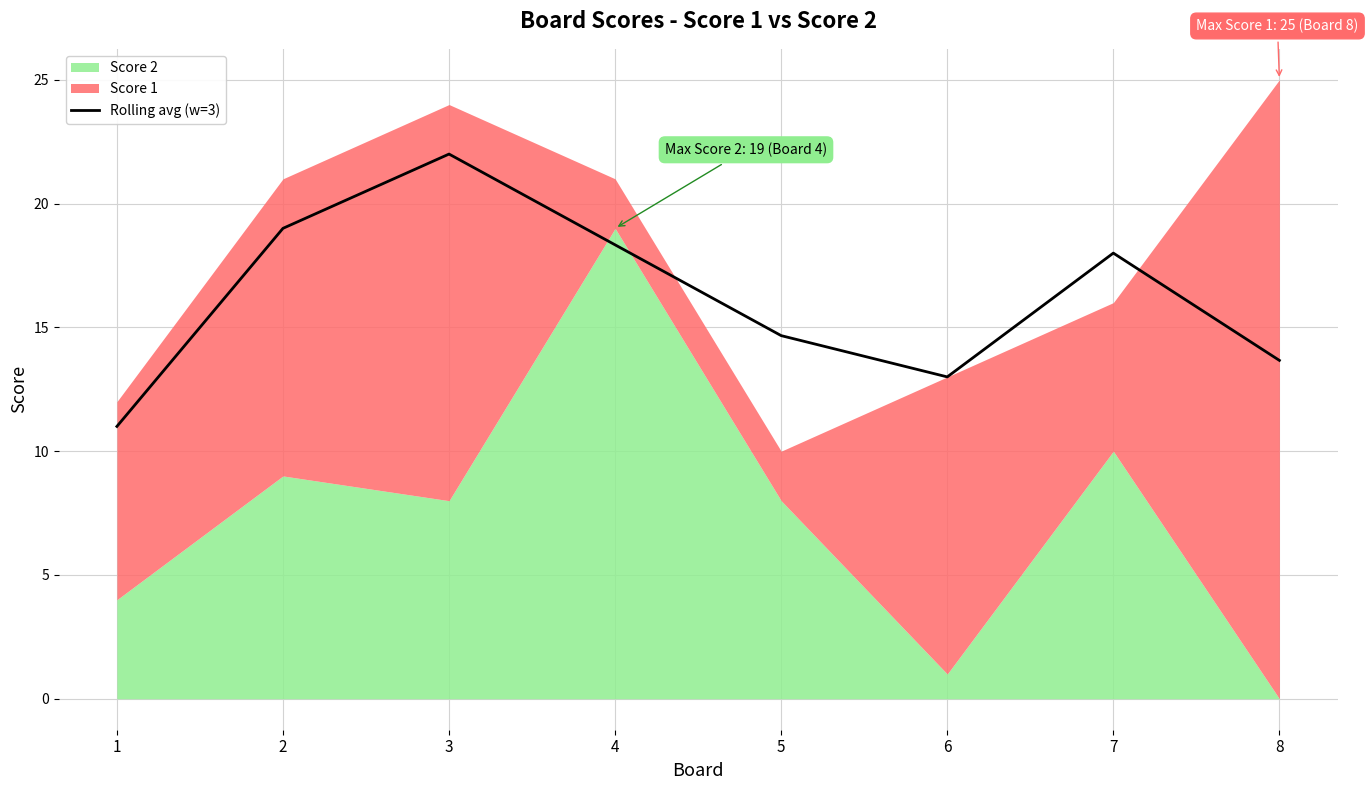

At which label does Rolling avg (w=3) reach its peak?

3